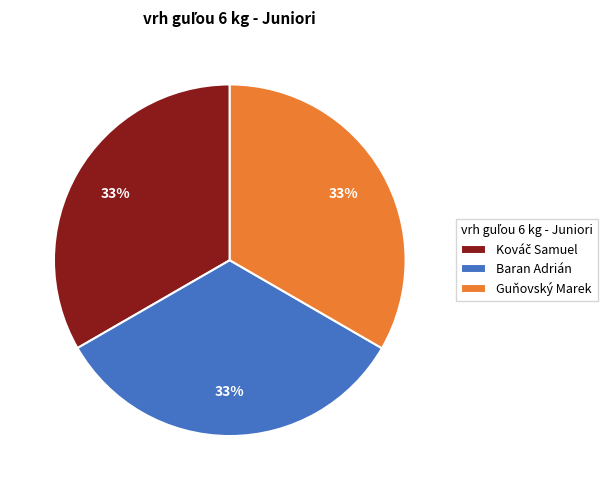

Does Baran Adrián account for over 50% of the chart?

No